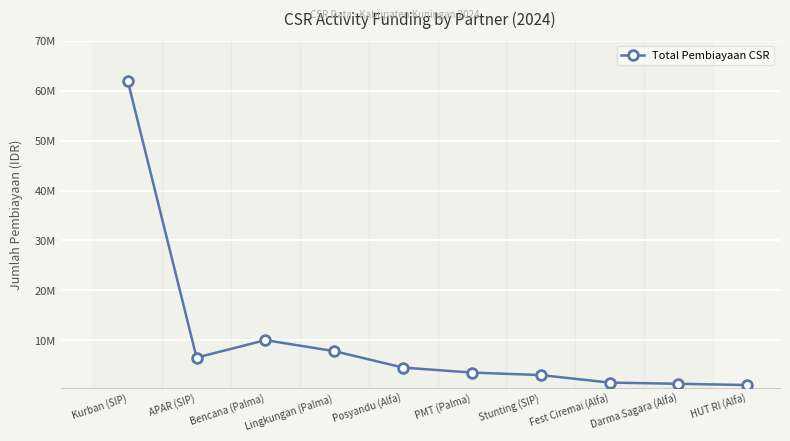

At which label is the value closest to 31500000?

Bencana (Palma)